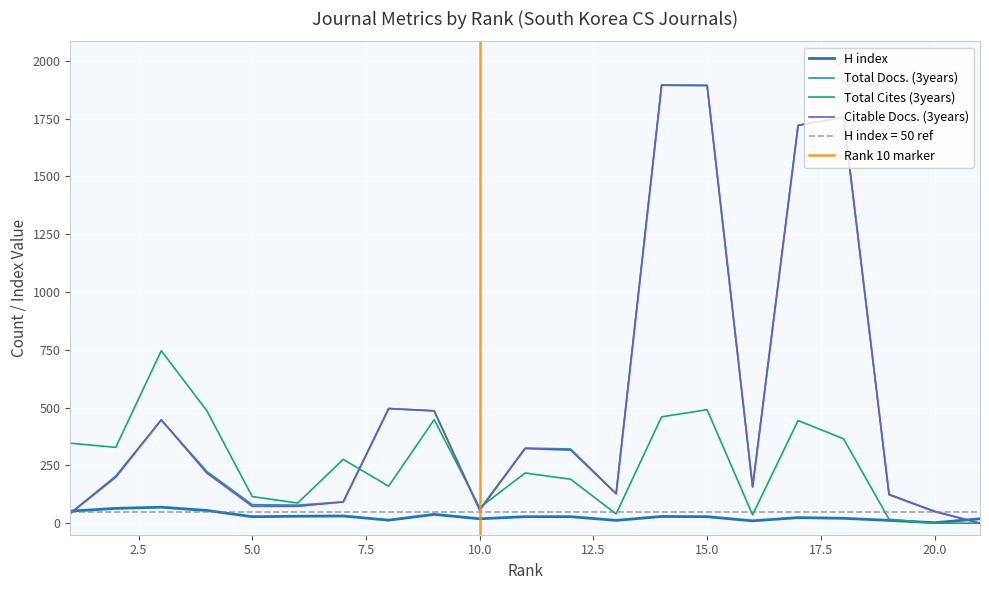

What is the difference between the highest and lowest values at 8?

483